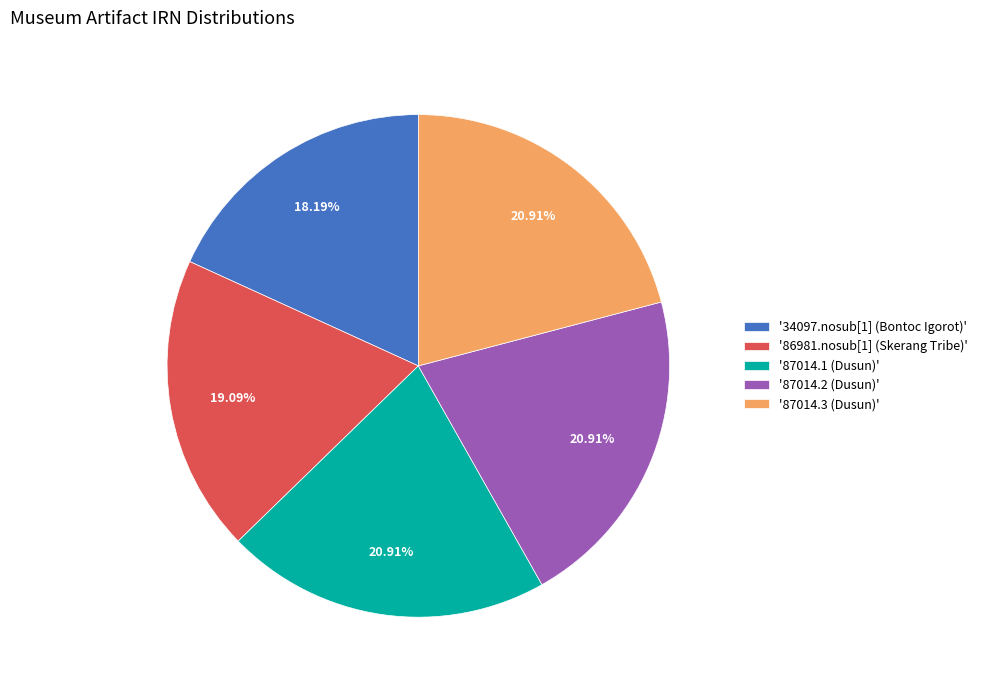

What is the ratio of the value at '87014.3 (Dusun)' to the value at '34097.nosub[1] (Bontoc Igorot)'?

1.1